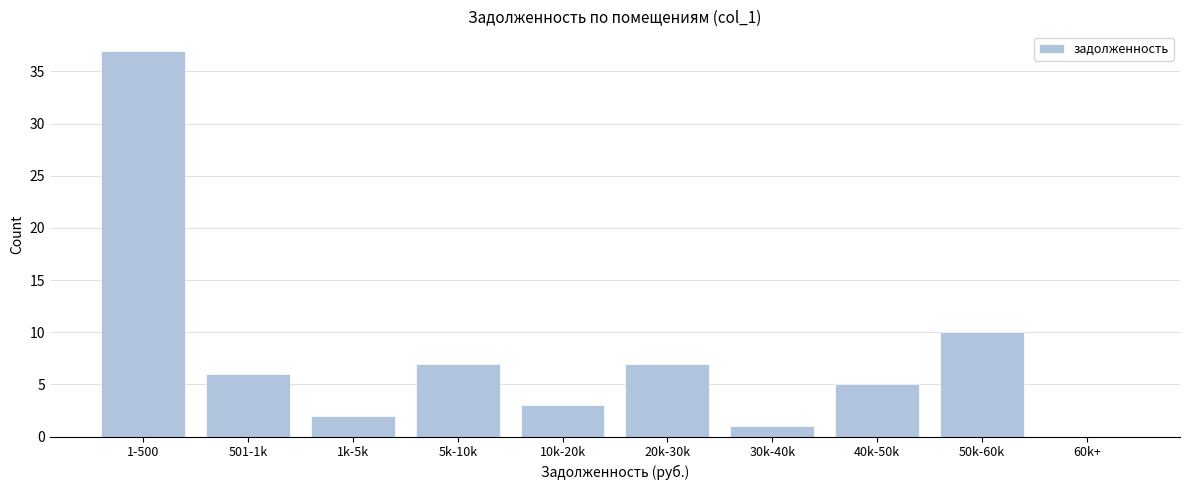

Reading right to left, extract all data points from this chart.

60k+=0	50k-60k=10	40k-50k=5	30k-40k=1	20k-30k=7	10k-20k=3	5k-10k=7	1k-5k=2	501-1k=6	1-500=37